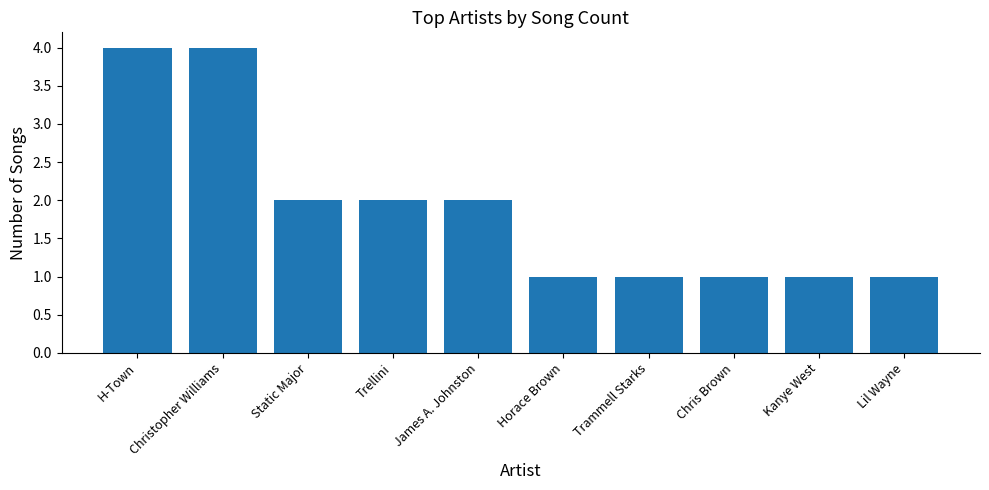

True or false: the data shows 1 at Horace Brown.

True